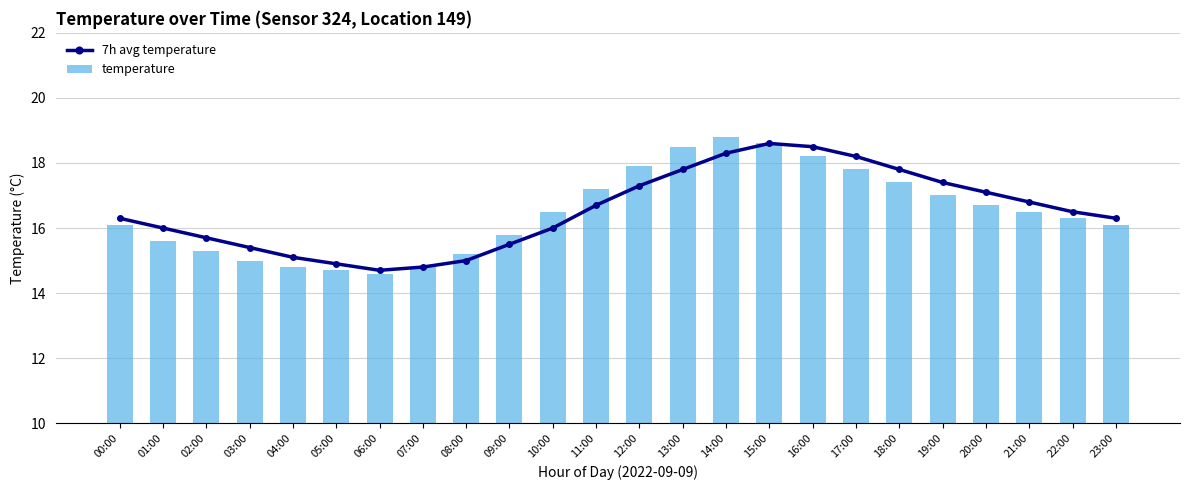

Rank the series at 21:00 from lowest to highest value.

temperature, 7h avg temperature